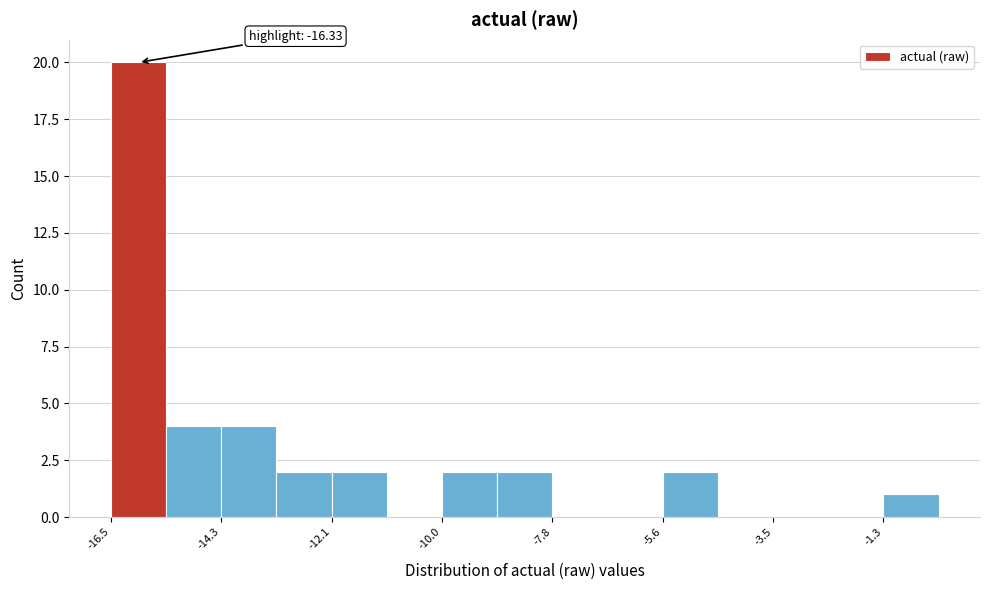

Around what value on the x-axis is the tallest bar? Give the approximate position of its centre, as read against the axis.

-16.0